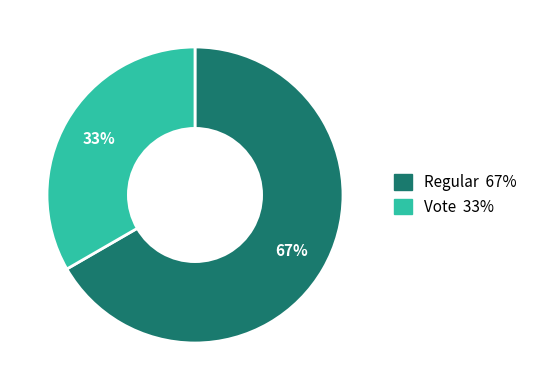

To the nearest percent, what portion does Regular represent?

67%